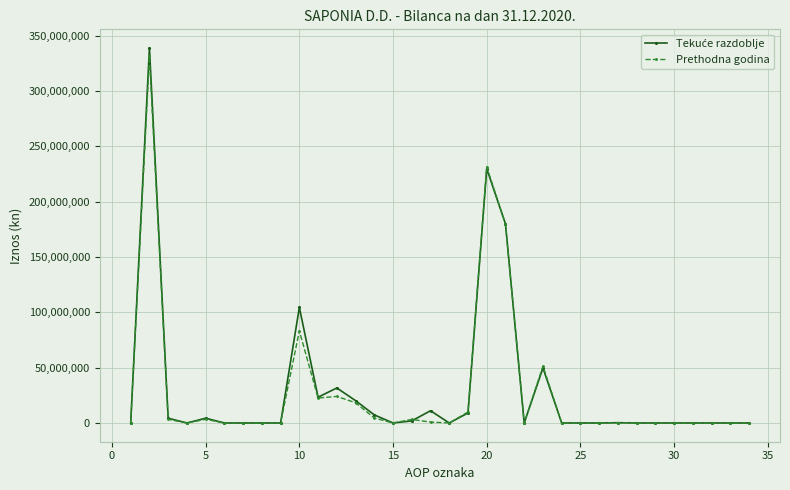

What is the maximum value for Prethodna godina?

331090783